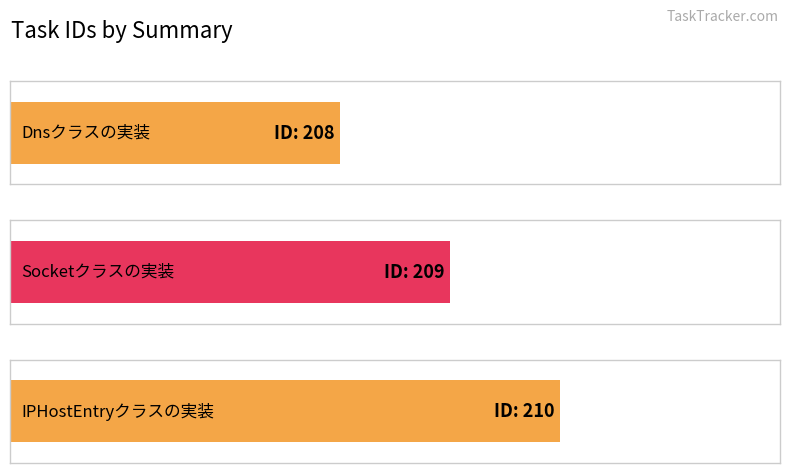

Reading right to left, transcribe all the data shown in this chart.

IPHostEntryクラスの実装=210	Socketクラスの実装=209	Dnsクラスの実装=208